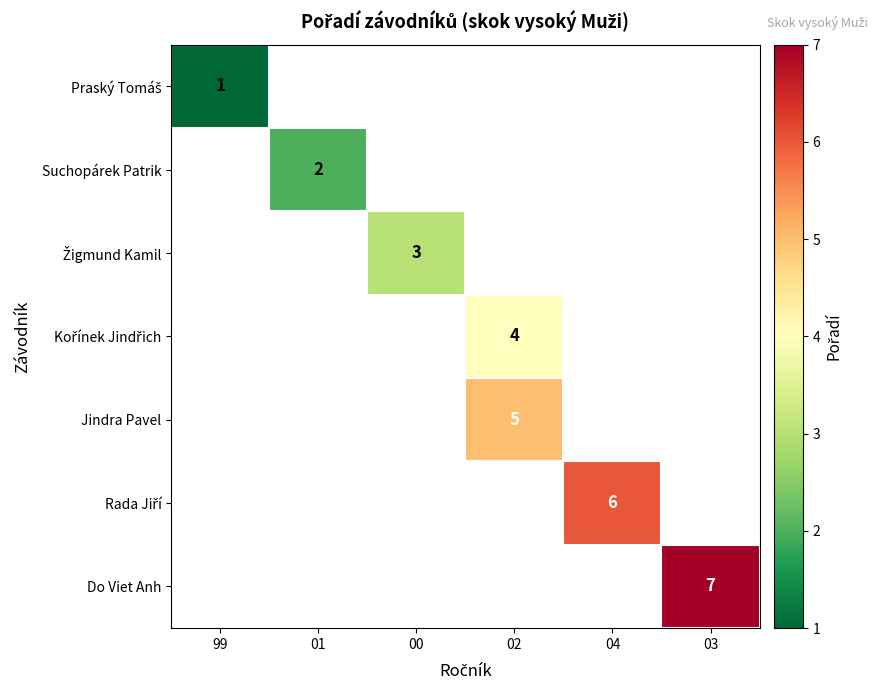

What is the smallest value displayed?

1.0